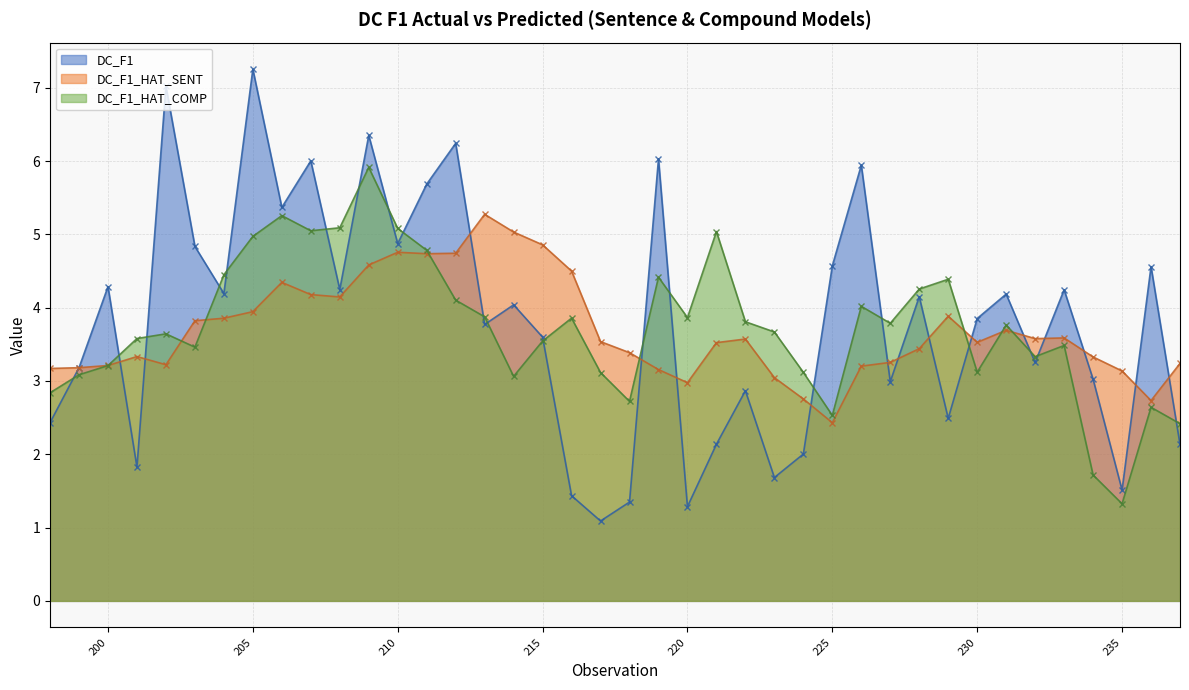

What is the greatest value displayed?

7.3